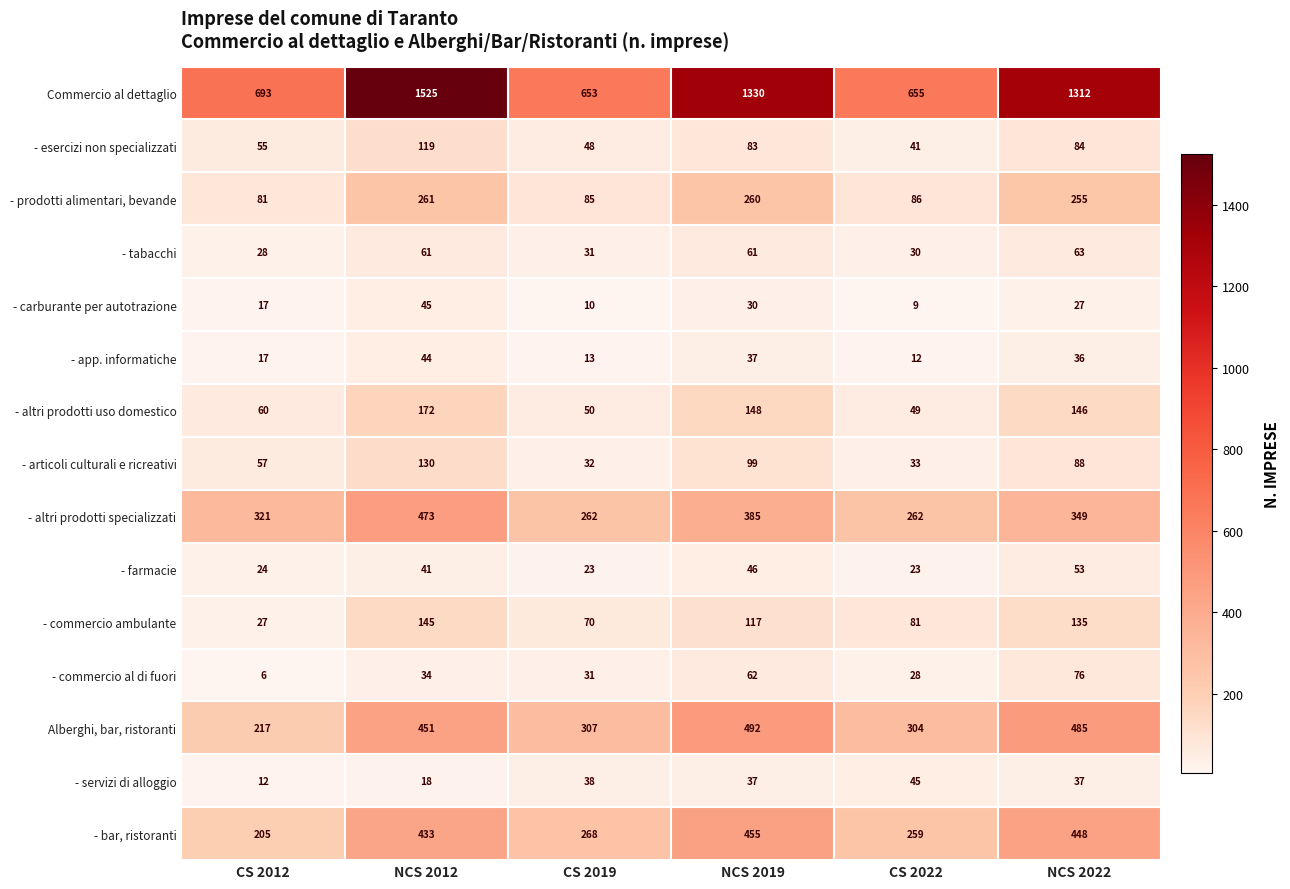

Between CS 2012 and CS 2019, which series saw the biggest shift?

Alberghi, bar, ristoranti